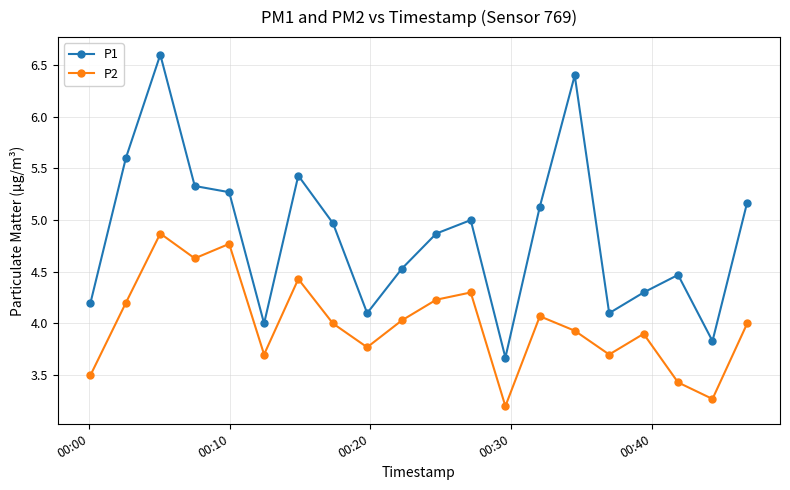

Rank the series by their maximum value, from lowest to highest.

P2, P1